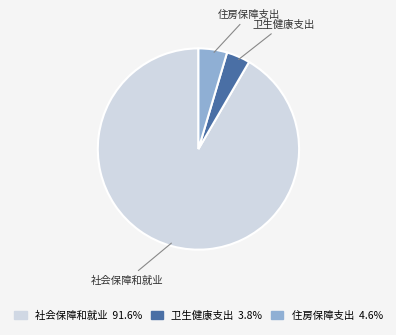

How many segments does this pie chart have?

3